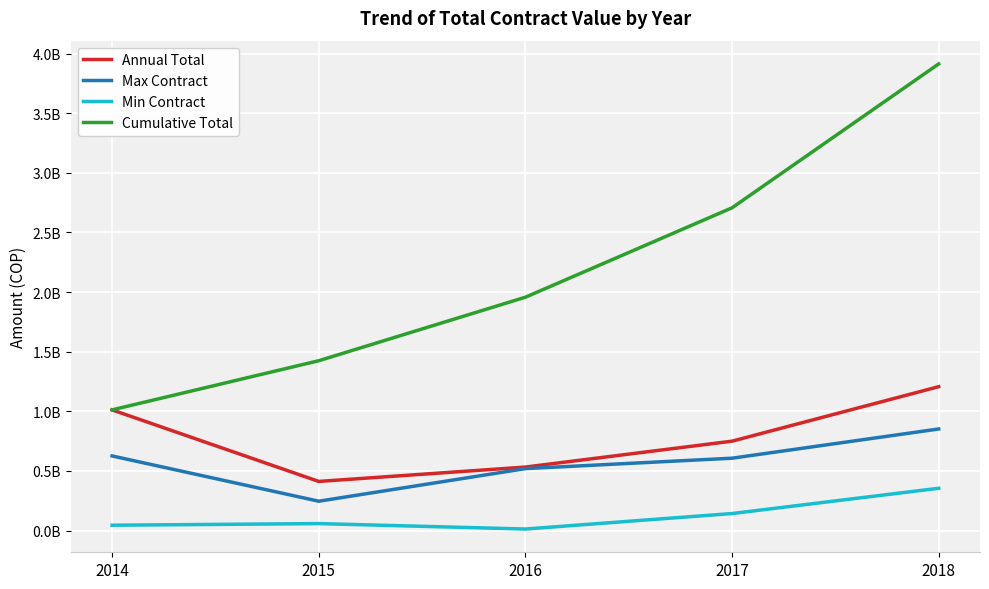

The value of Cumulative Total at 2016 is 1956636479.1. True or false?

True